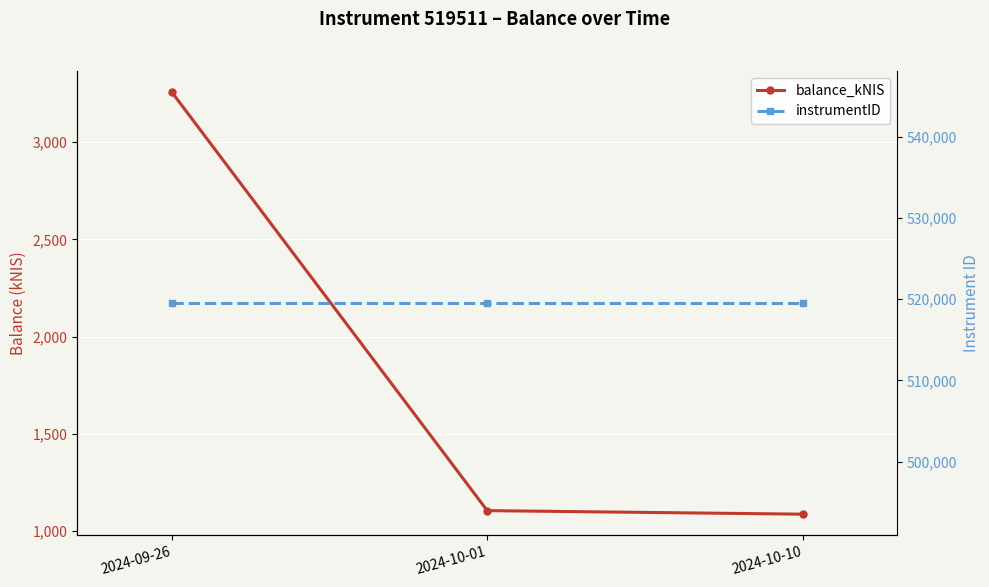

Which series changed the most between 2024-09-26 and 2024-10-01?

balance_kNIS